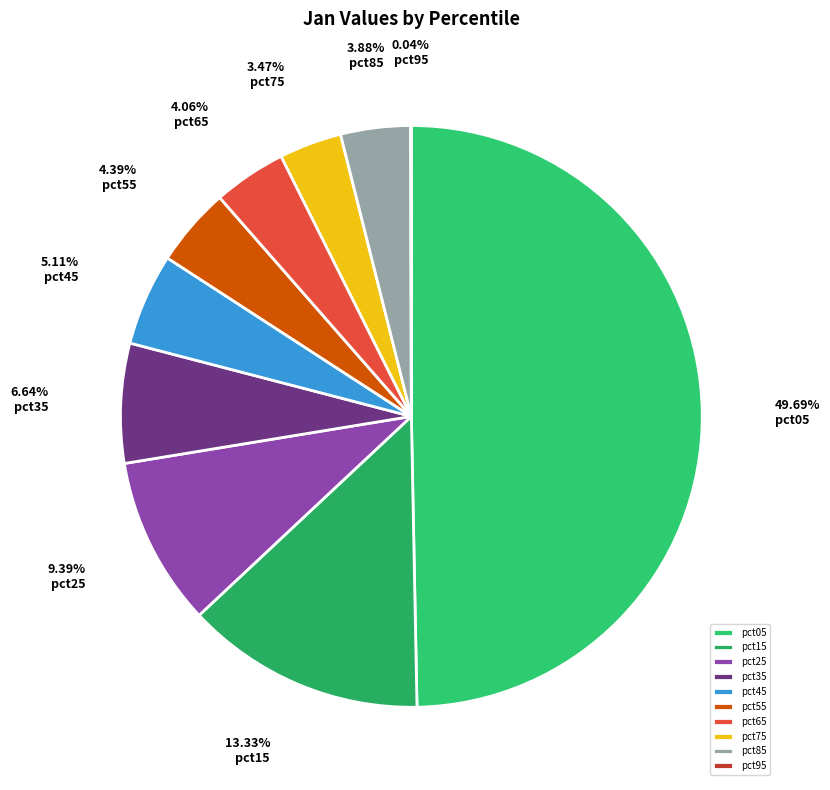

To the nearest percent, what percentage of the pie is pct05?

50%